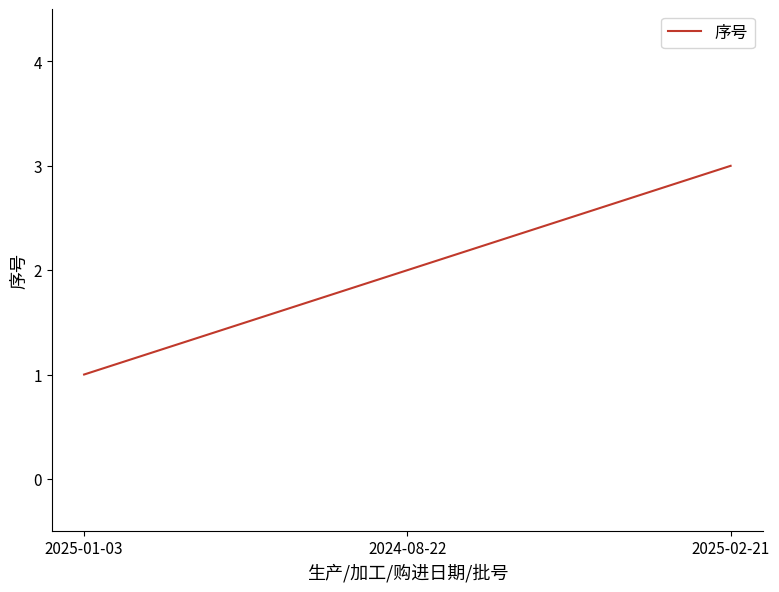

How many lines are shown in the chart?

1